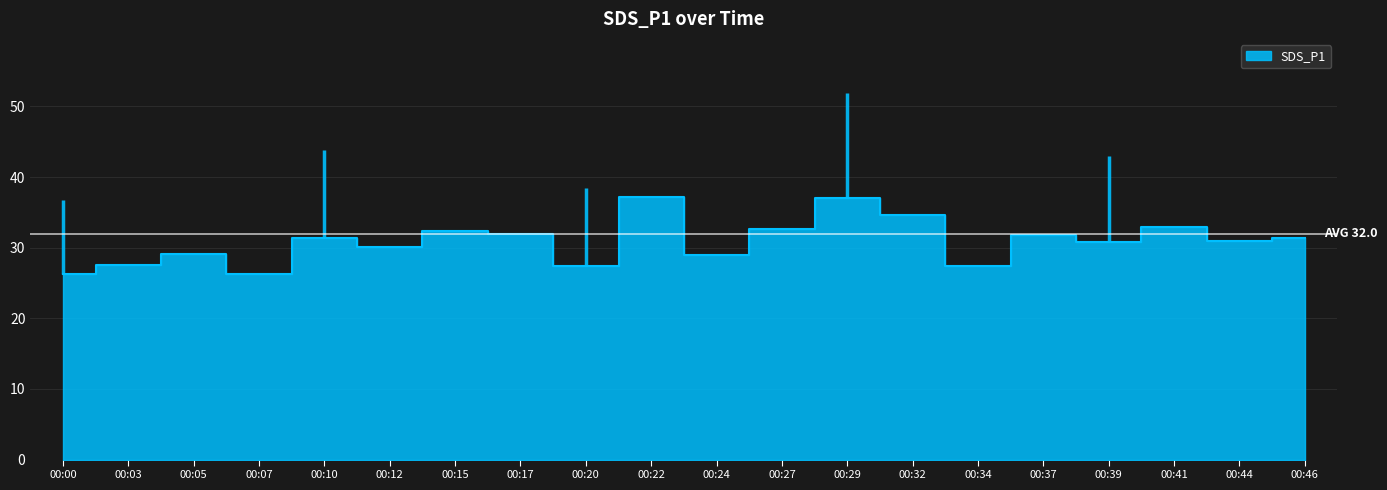

Which has a higher value, 00:15 or 00:17?

00:15